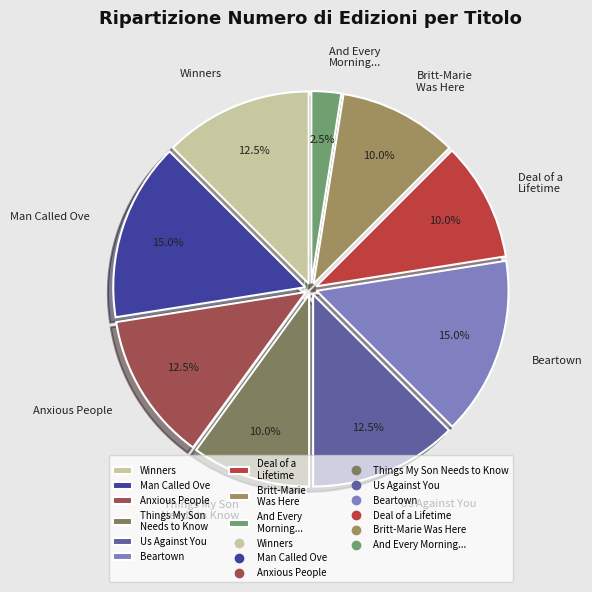

Is Britt-Marie Was Here the majority of the pie?

No